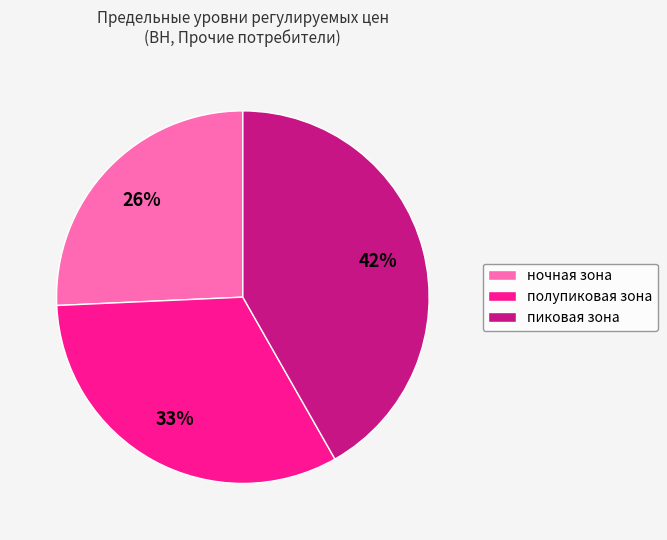

Is ночная зона the majority of the pie?

No